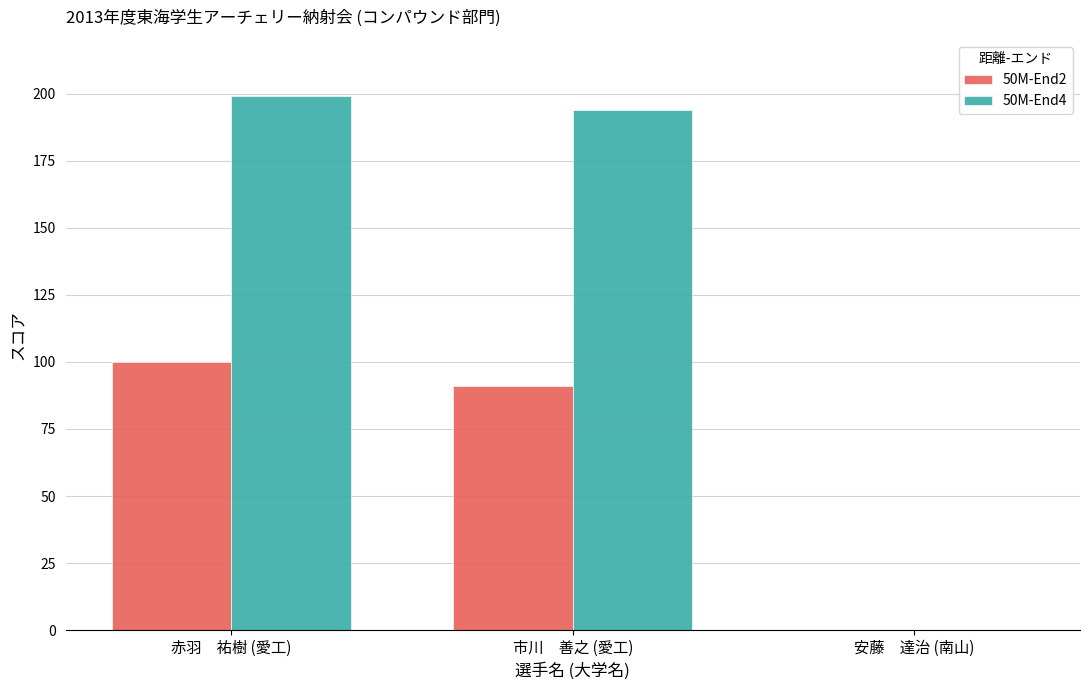

What is the total value across all series at 赤羽　祐樹 (愛工)?

299